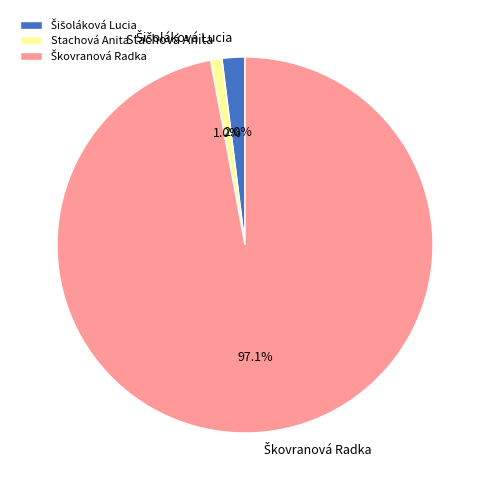

Count the number of slices in the pie.

3